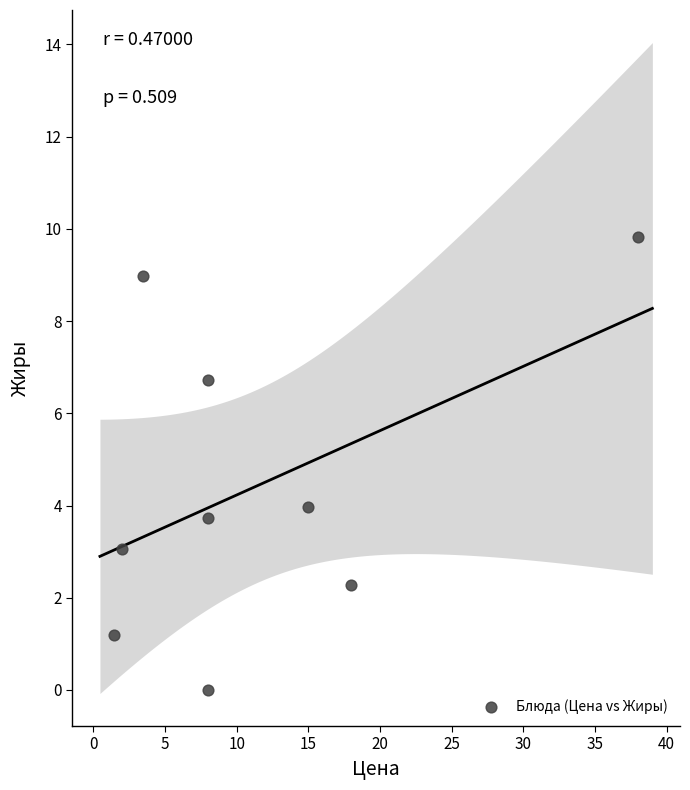

What is the average X value?

11.3